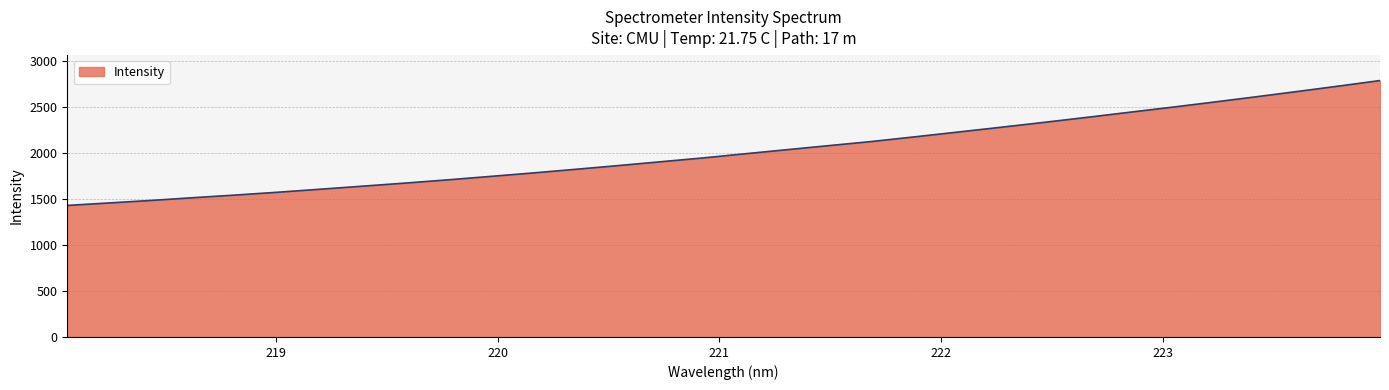

What is the smallest value displayed?

1430.6